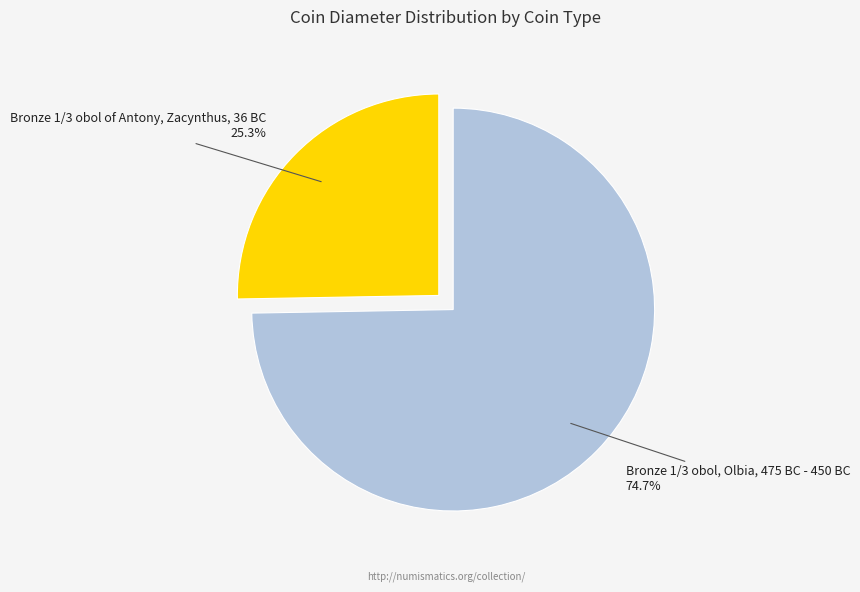

To the nearest percent, what is the combined percentage of Bronze 1/3 obol of Antony, Zacynthus, 36 BC and Bronze 1/3 obol, Olbia, 475 BC - 450 BC?

100%